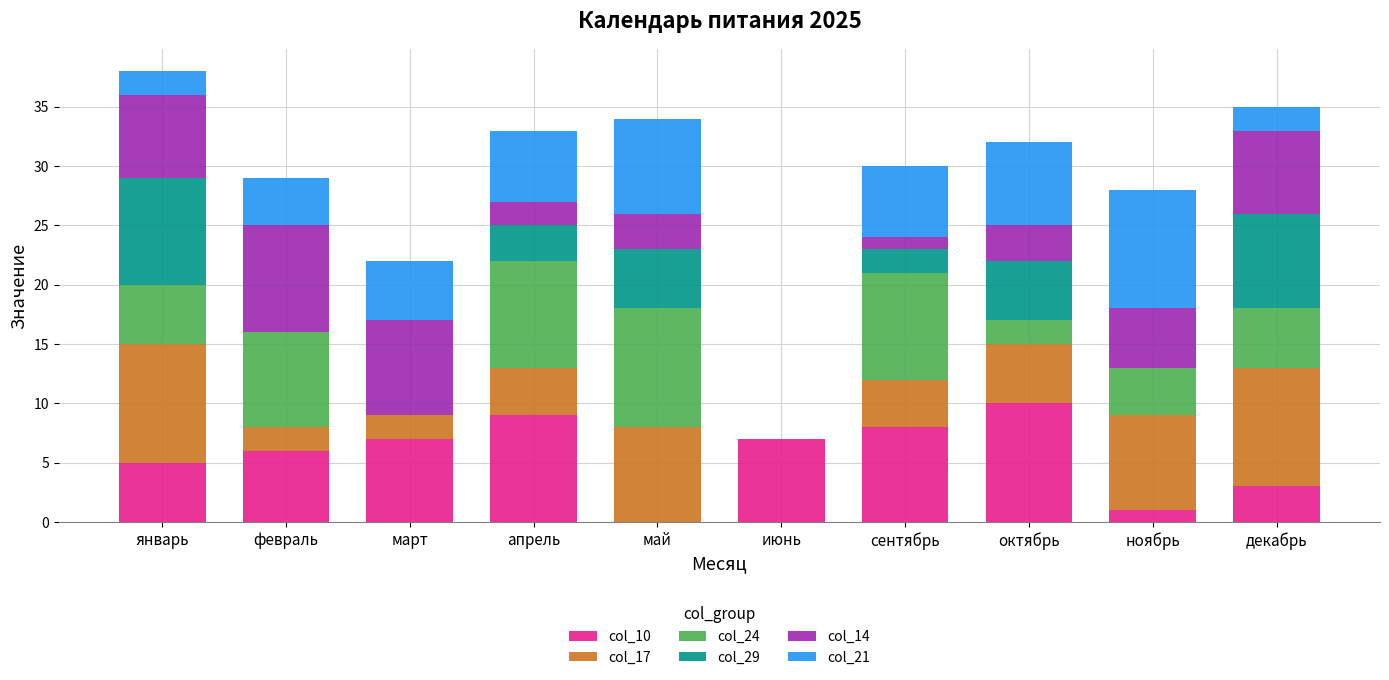

At which label does col_10 reach its peak?

октябрь